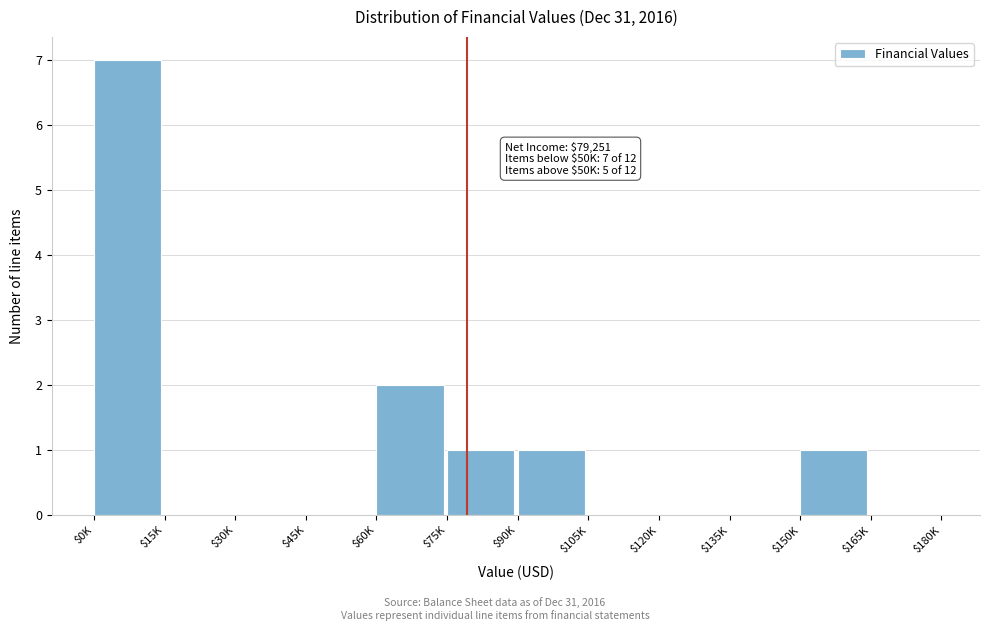

What is the sum of all values?

12